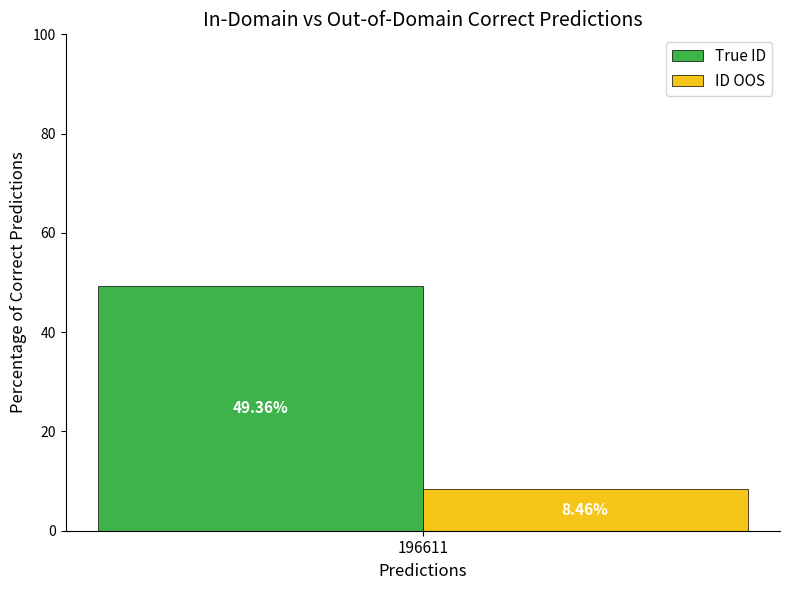

Which series has the widest spread of values?

True ID